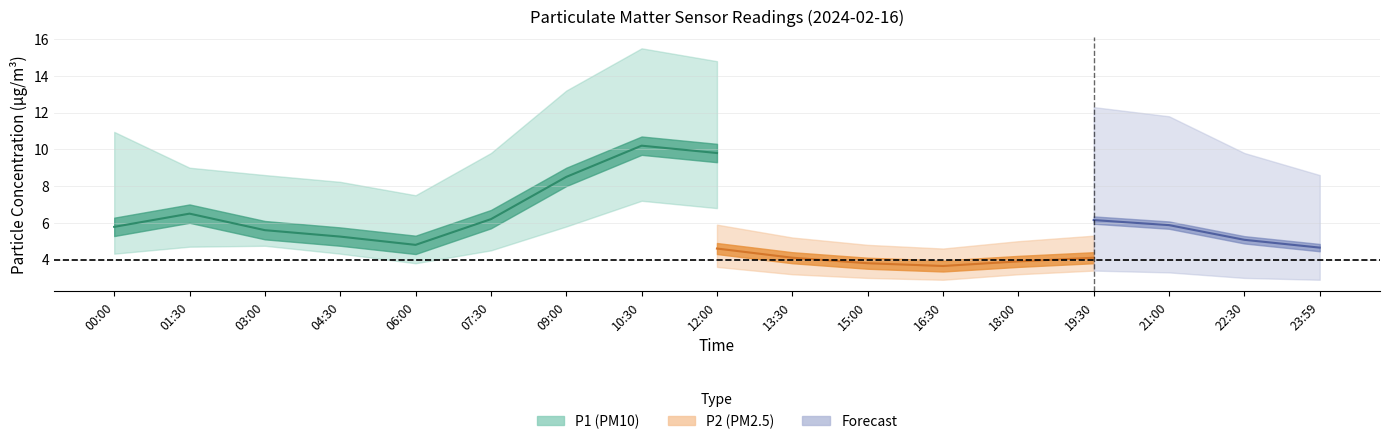

What position from the right is 07:30?

12